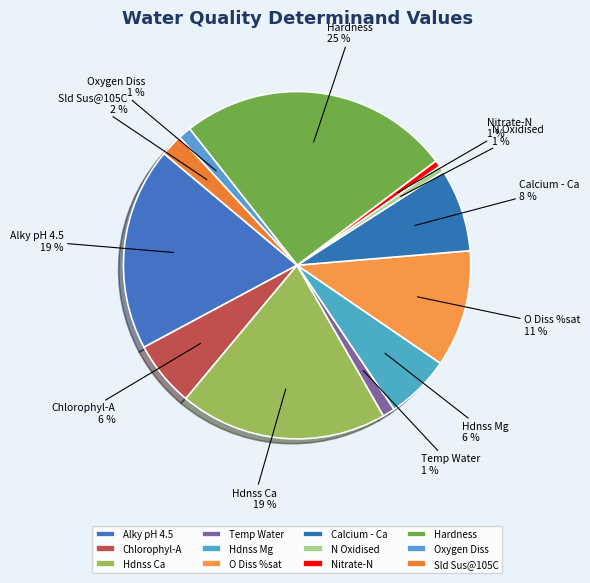

Is the sum of O Diss %sat and Hdnss Mg greater than half?

No